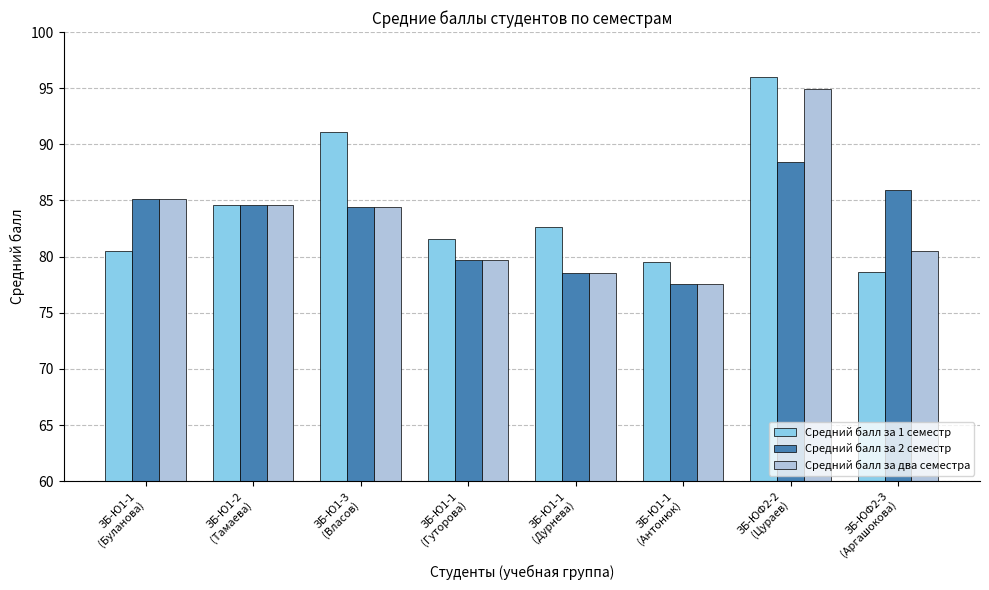

What is the maximum value for Средний балл за 1 семестр?

96.0